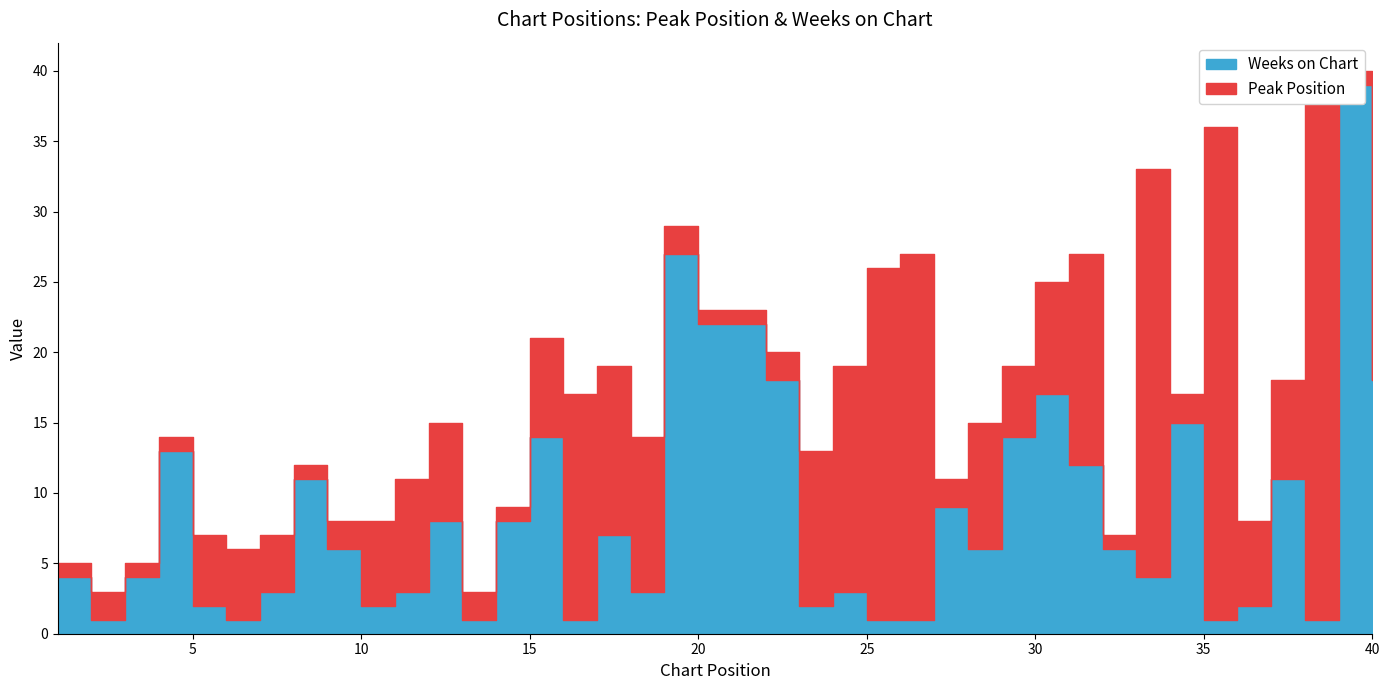

At how many categories does at least one series exceed 20?

9